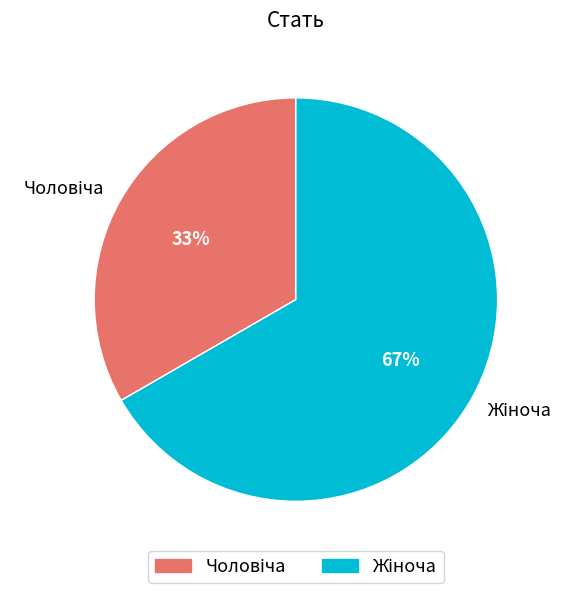

Count the number of slices in the pie.

2